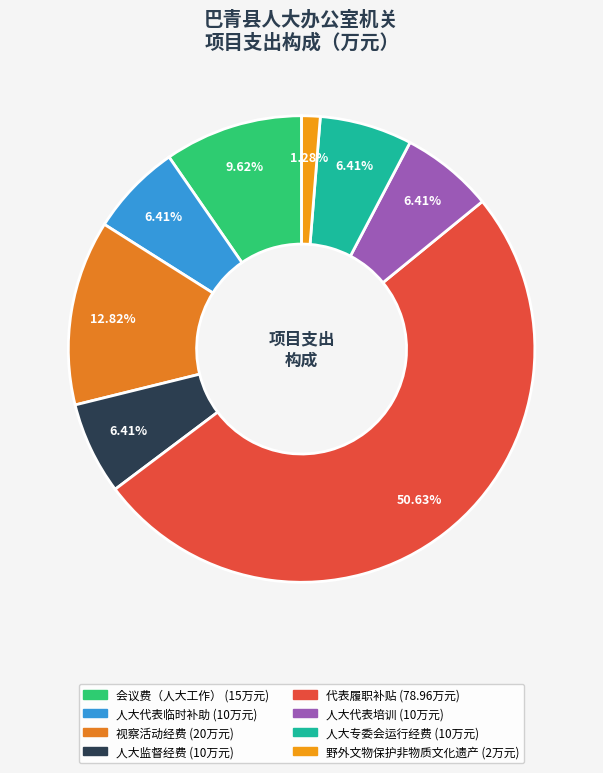

The 代表履职补贴 slice represents 51% of the pie. True or false?

True